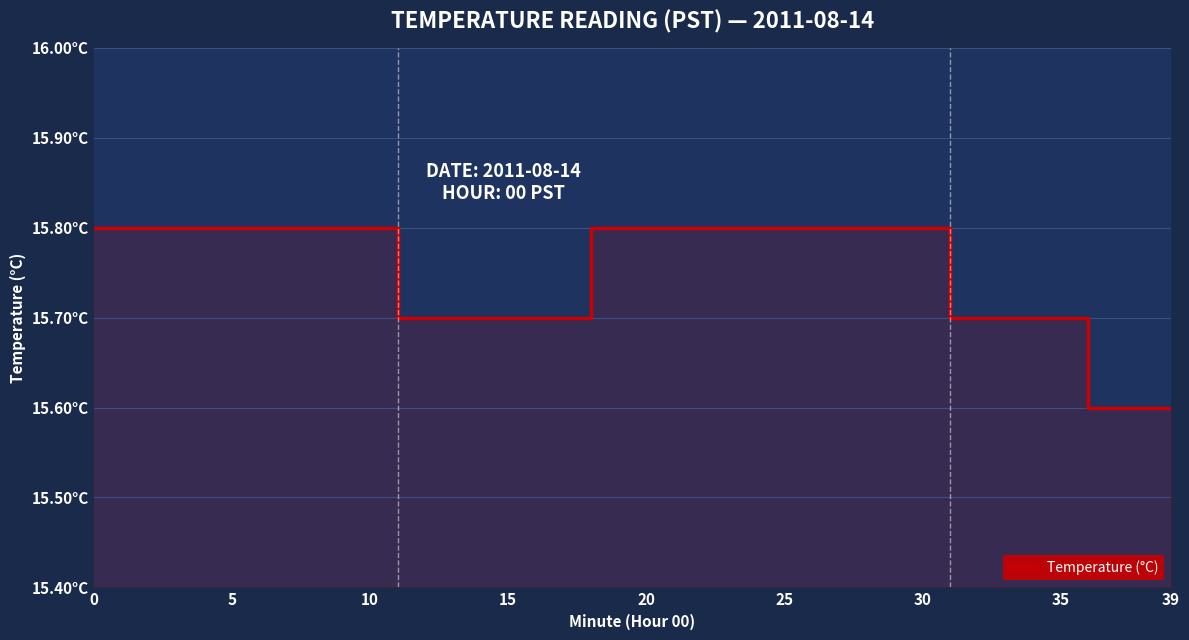

What is the maximum value shown in the chart?

15.8